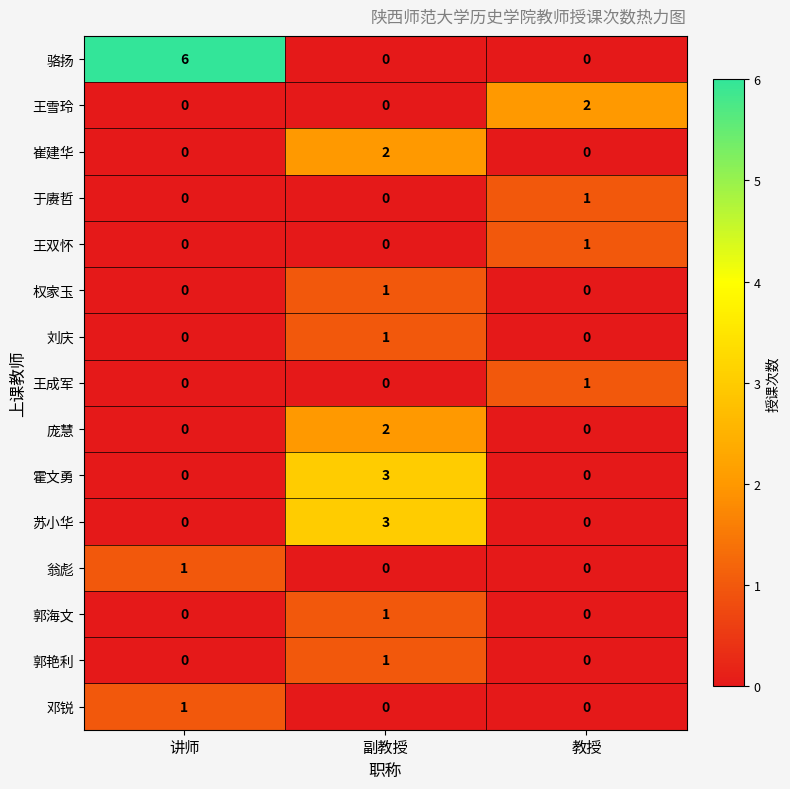

Is the value of 王双怀 at 教授 greater than the value of 苏小华 at 副教授?

No